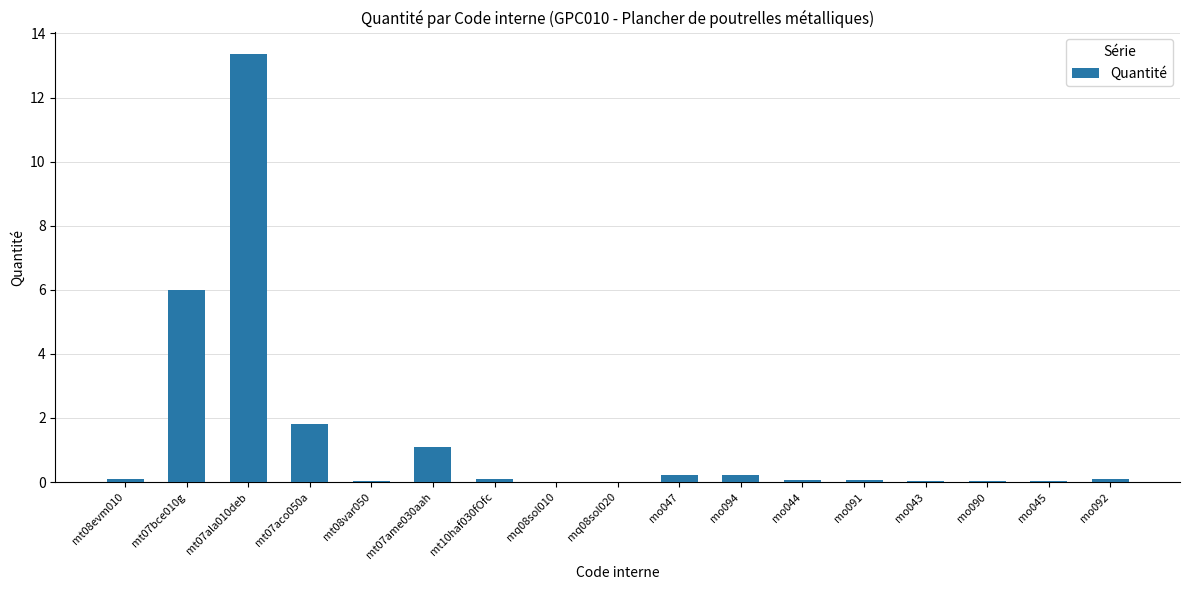

What is the sum of all values?

23.2